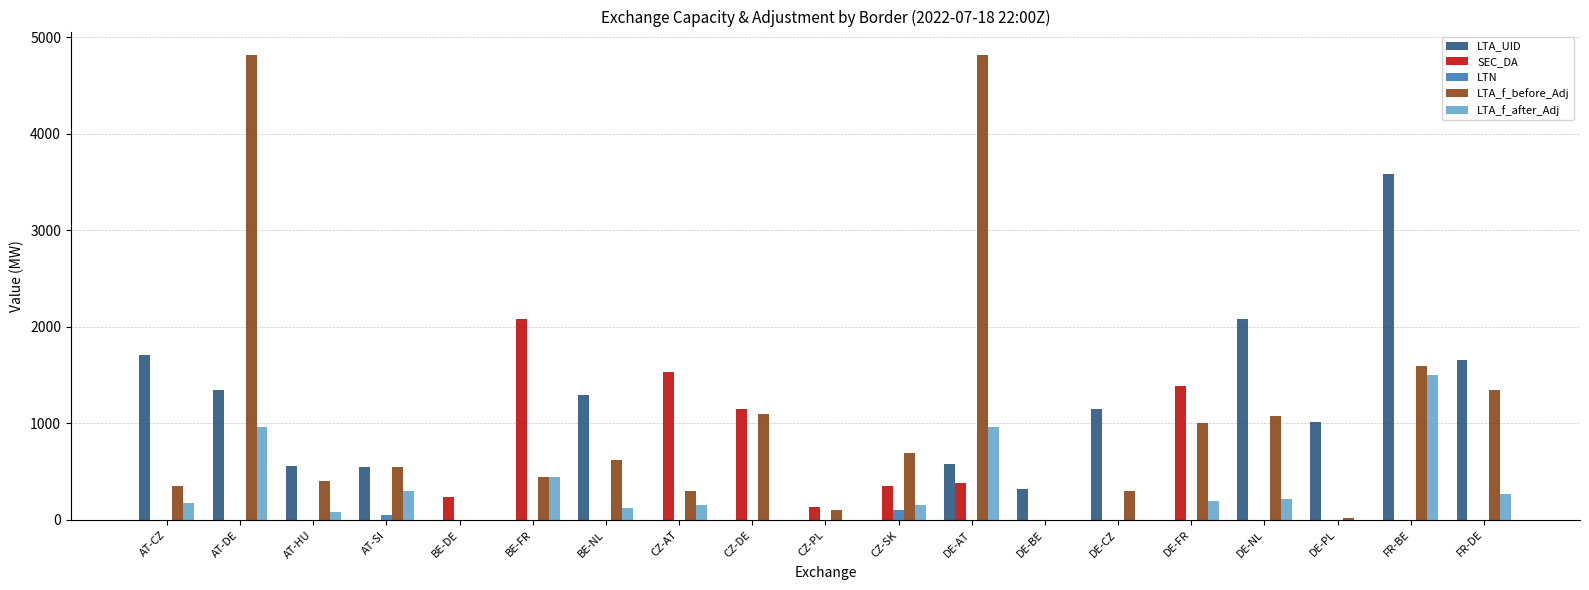

Are the bars grouped side by side (vs. stacked)?

Yes